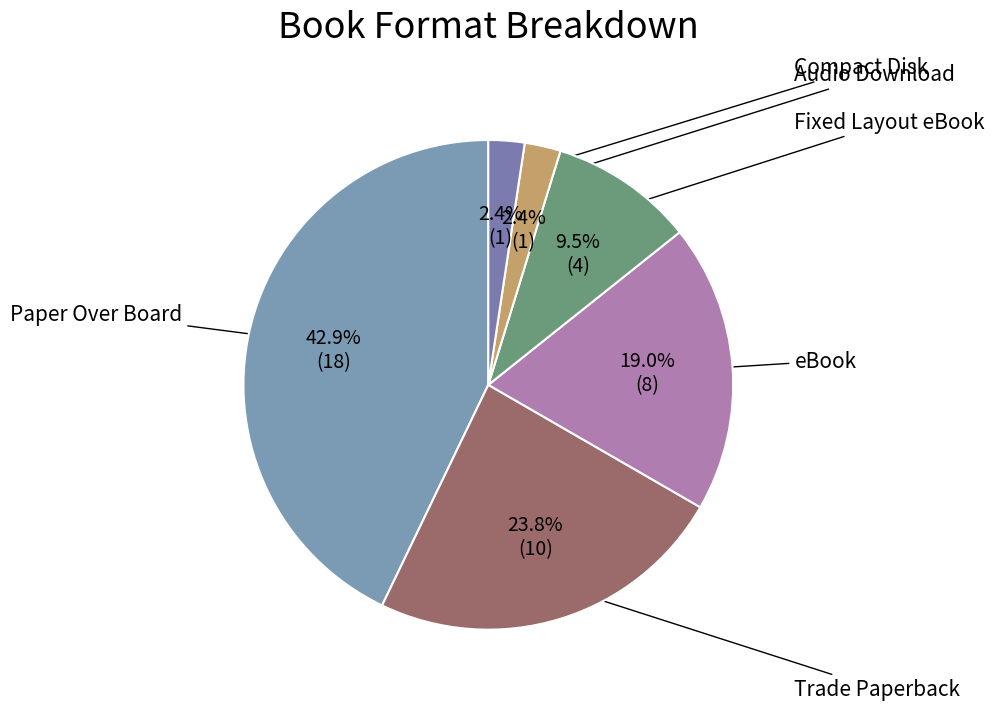

To the nearest percent, what portion does eBook represent?

19%